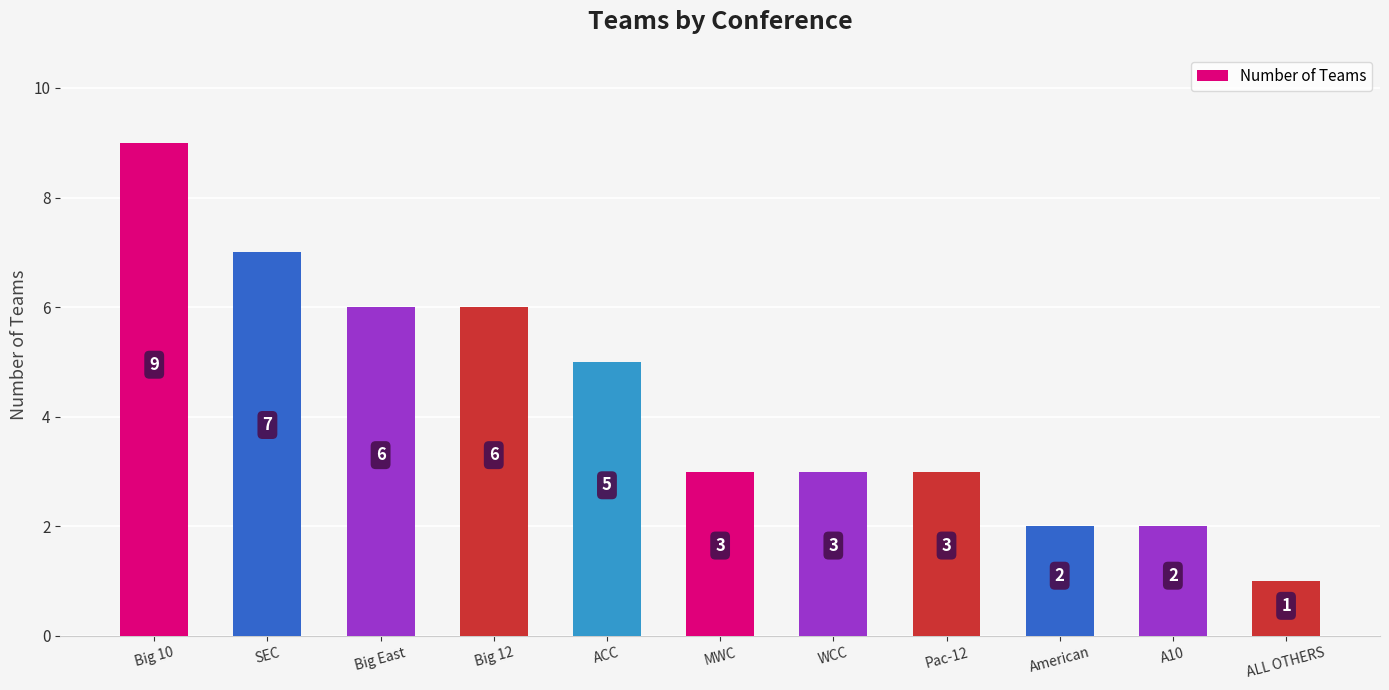

Reading left to right, transcribe all the data shown in this chart.

9	7	6	6	5	3	3	3	2	2	1